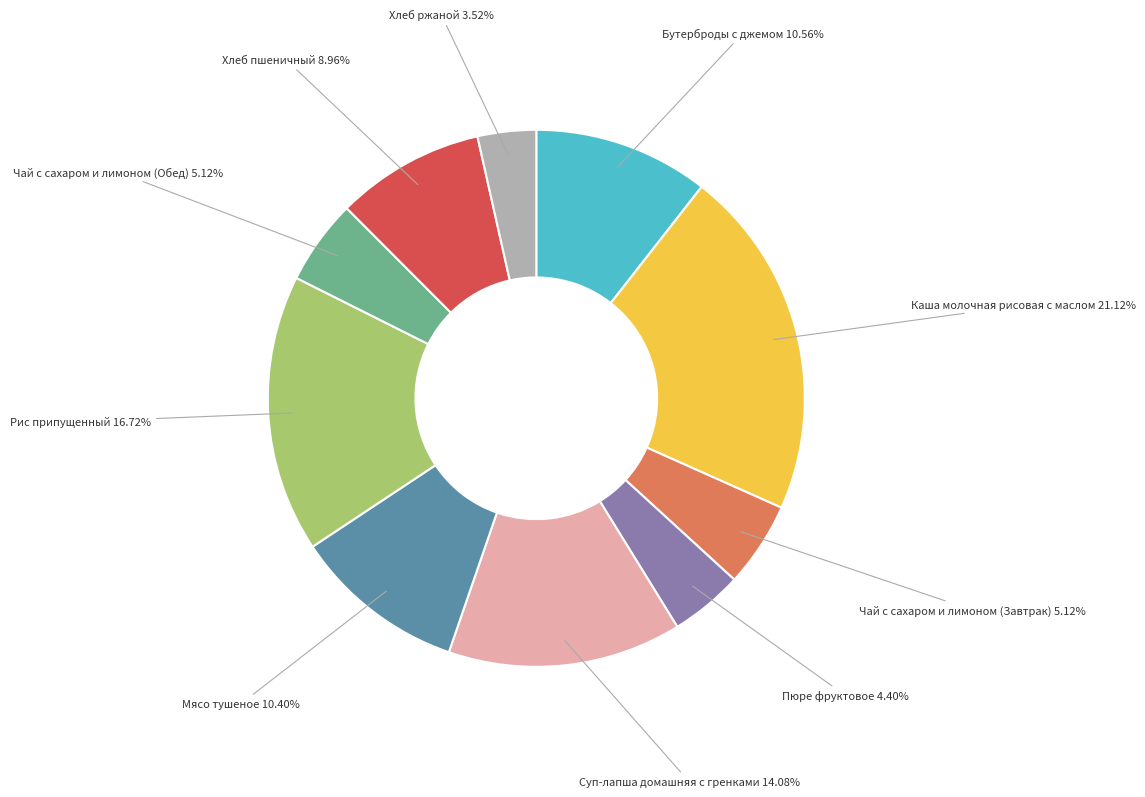

Does any single category account for the majority?

No